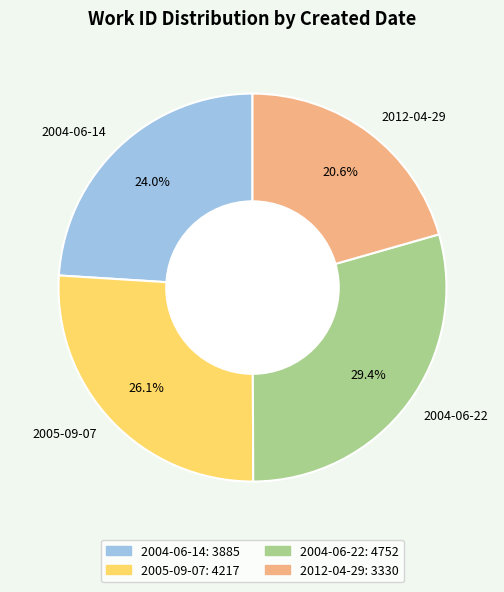

Combined, do 2012-04-29 and 2004-06-14 account for over 50%?

No